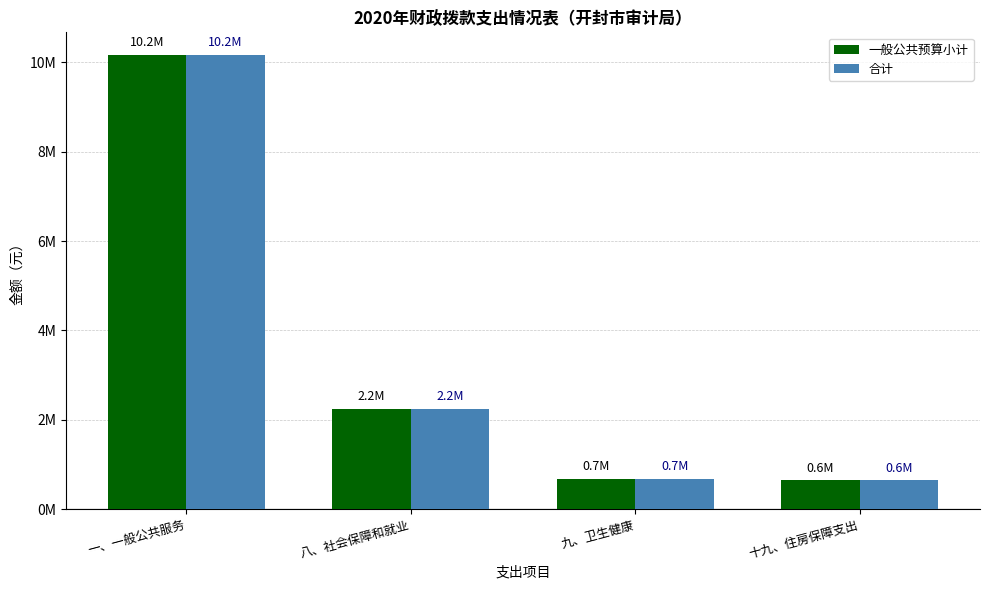

Does the chart contain stacked bars?

No